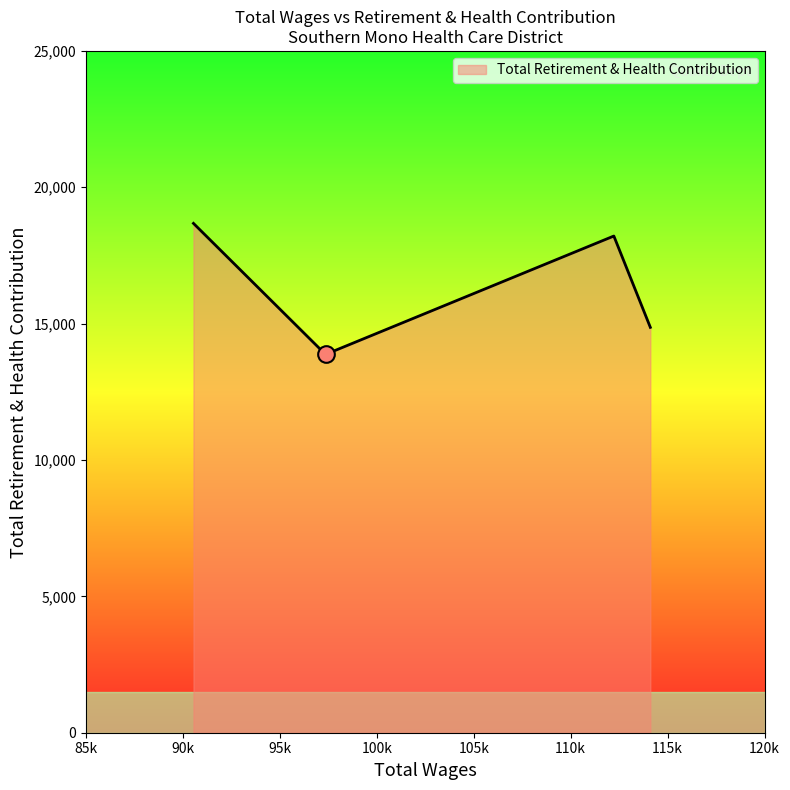

True or false: there are more than 1 points higher than both neighbors.

False